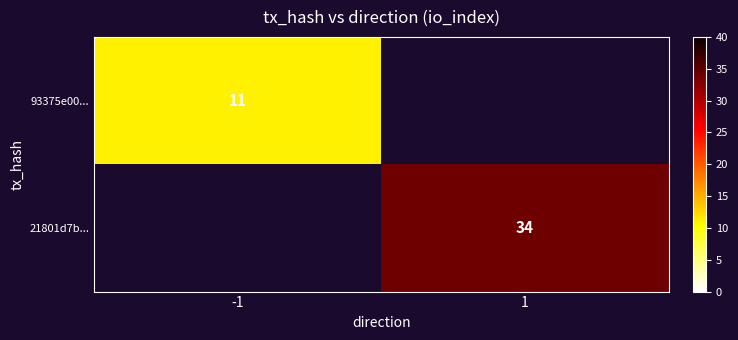

Is the value of 21801d7b... at -1 greater than the value of 93375e00... at 1?

No